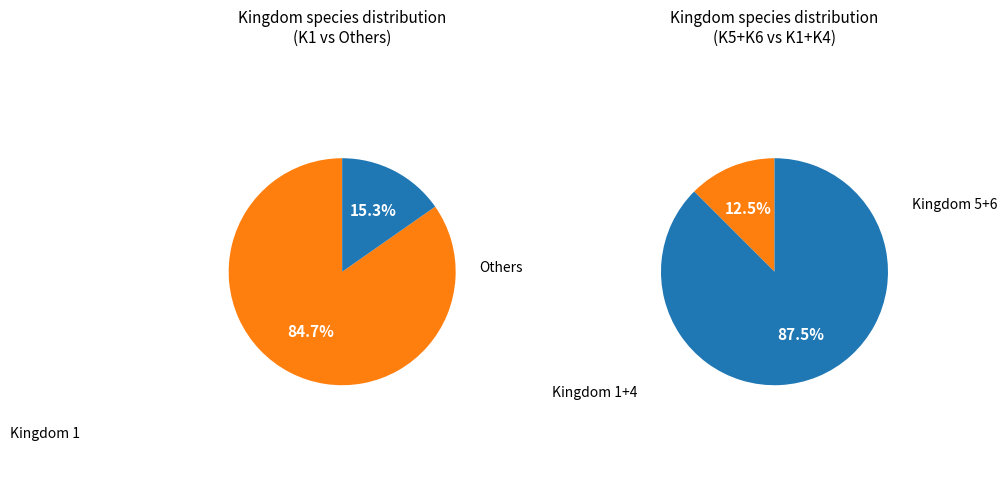

What percentage is NOT represented by 1?

15.3%